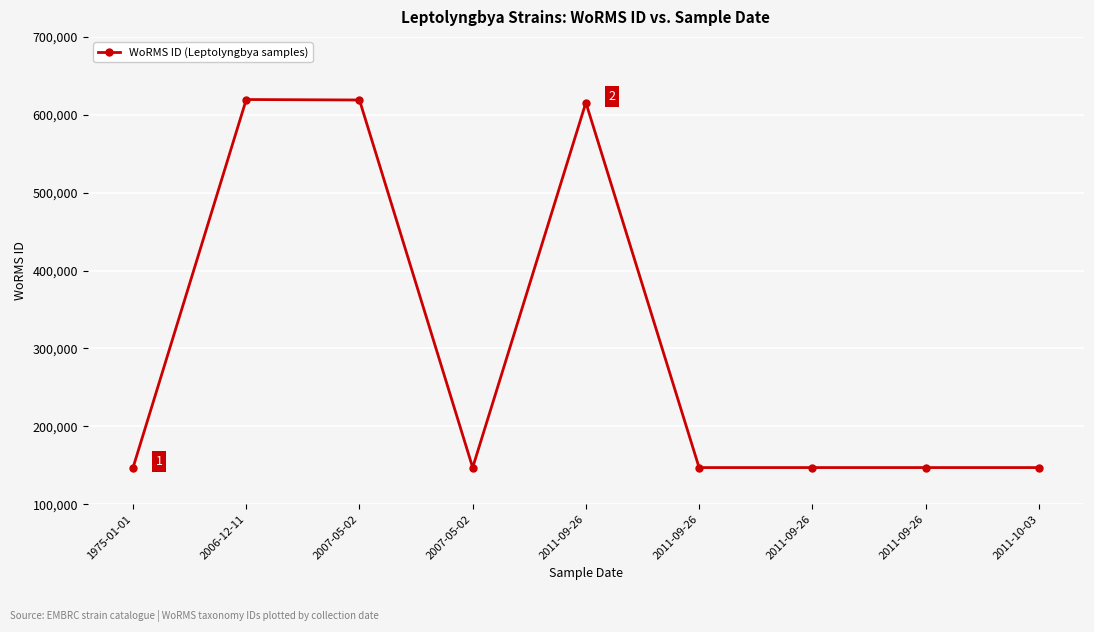

How many lines are shown in the chart?

1